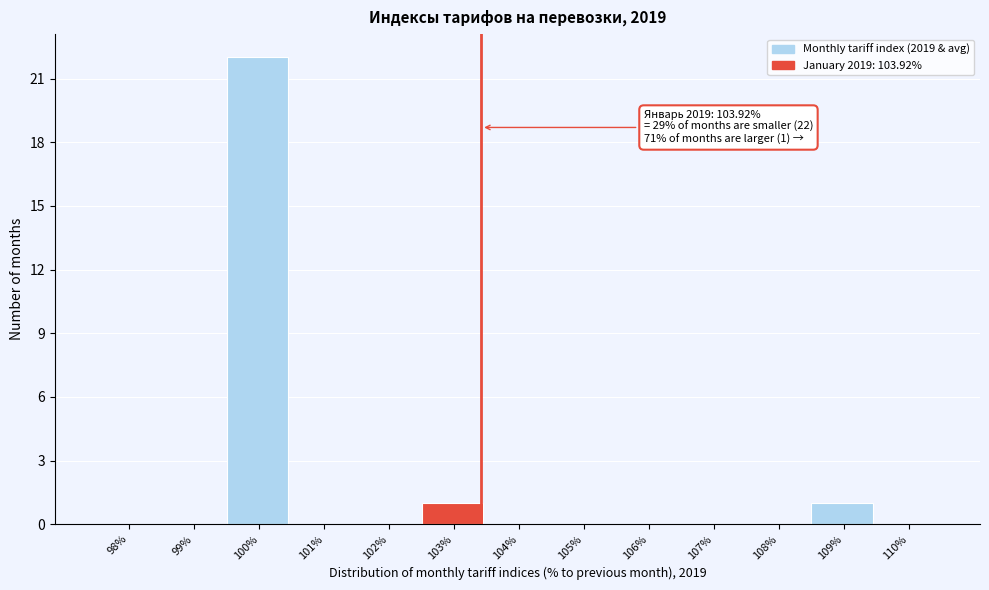

Reading right to left, extract all data points from this chart.

110%=0	109%=1	108%=0	107%=0	106%=0	105%=0	104%=0	103%=1	102%=0	101%=0	100%=22	99%=0	98%=0